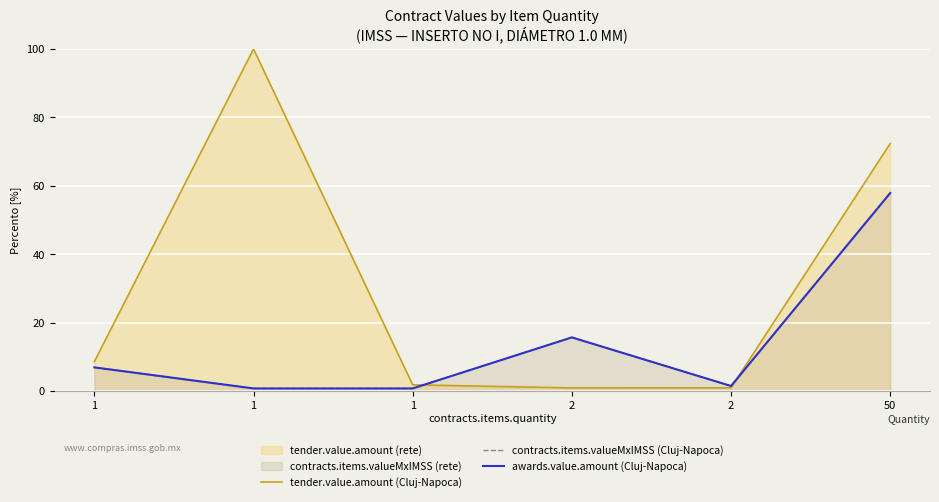

True or false: contracts.items.valueMxIMSS (Cluj-Napoca) and awards.value.amount (Cluj-Napoca) intersect in this chart.

False